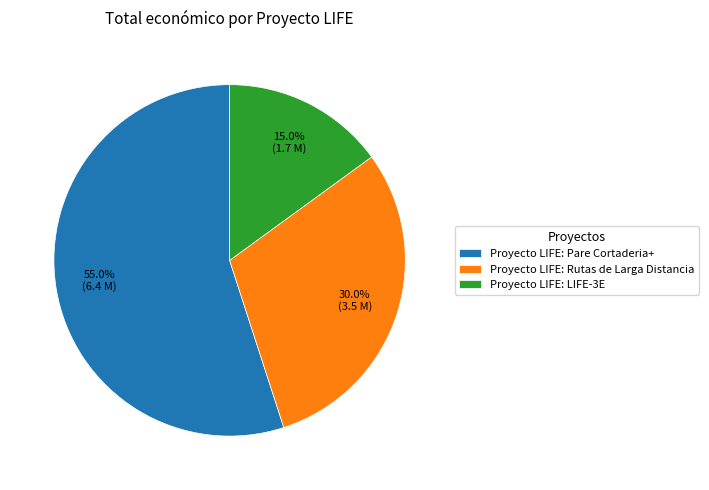

Is it true that Proyecto LIFE: Rutas de Larga Distancia is 30% of the pie?

True